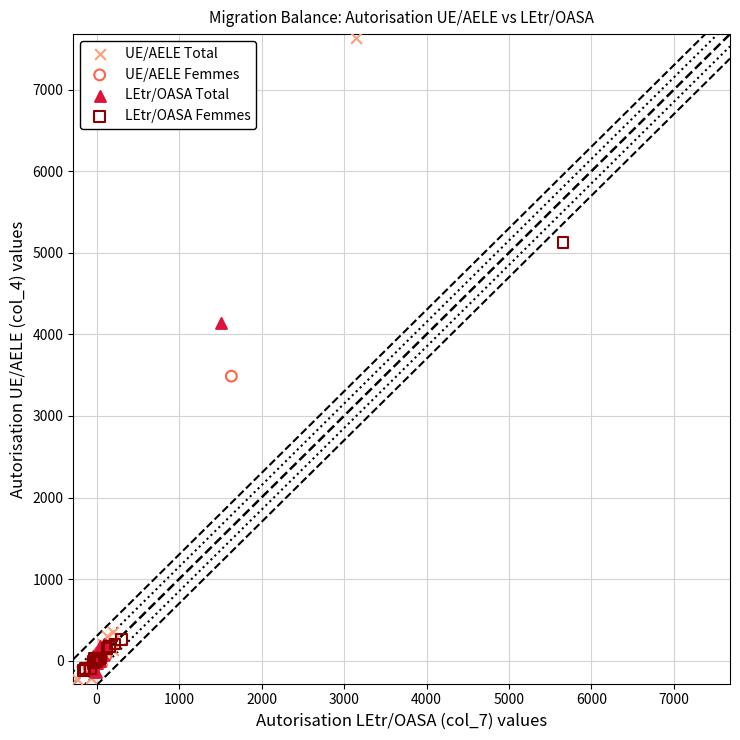

Which series has the largest Y range (max minus min)?

UE/AELE Total